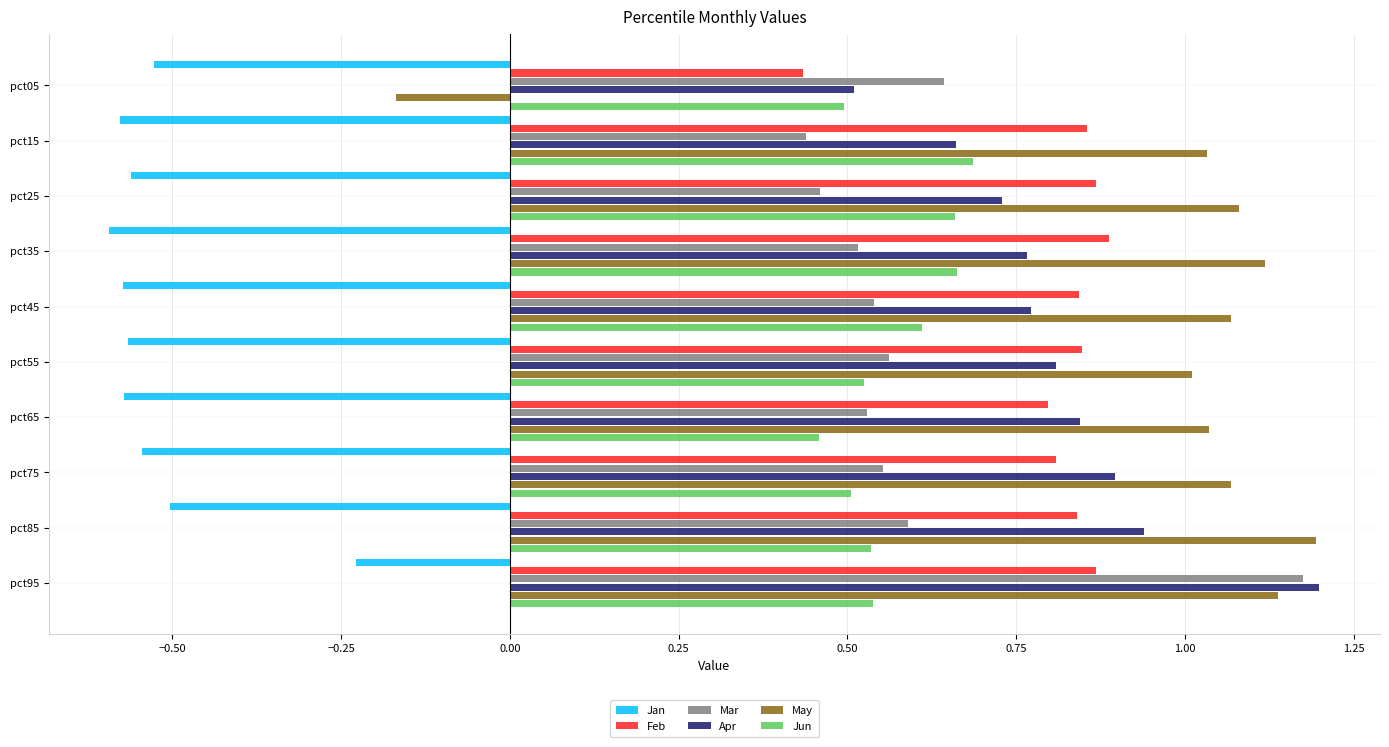

What is the difference between the highest and lowest values at pct75?

1.6